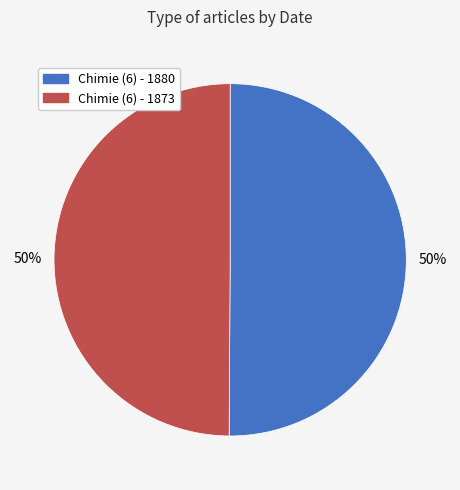

True or false: Chimie (6) - 1880 accounts for 50% of the total.

True